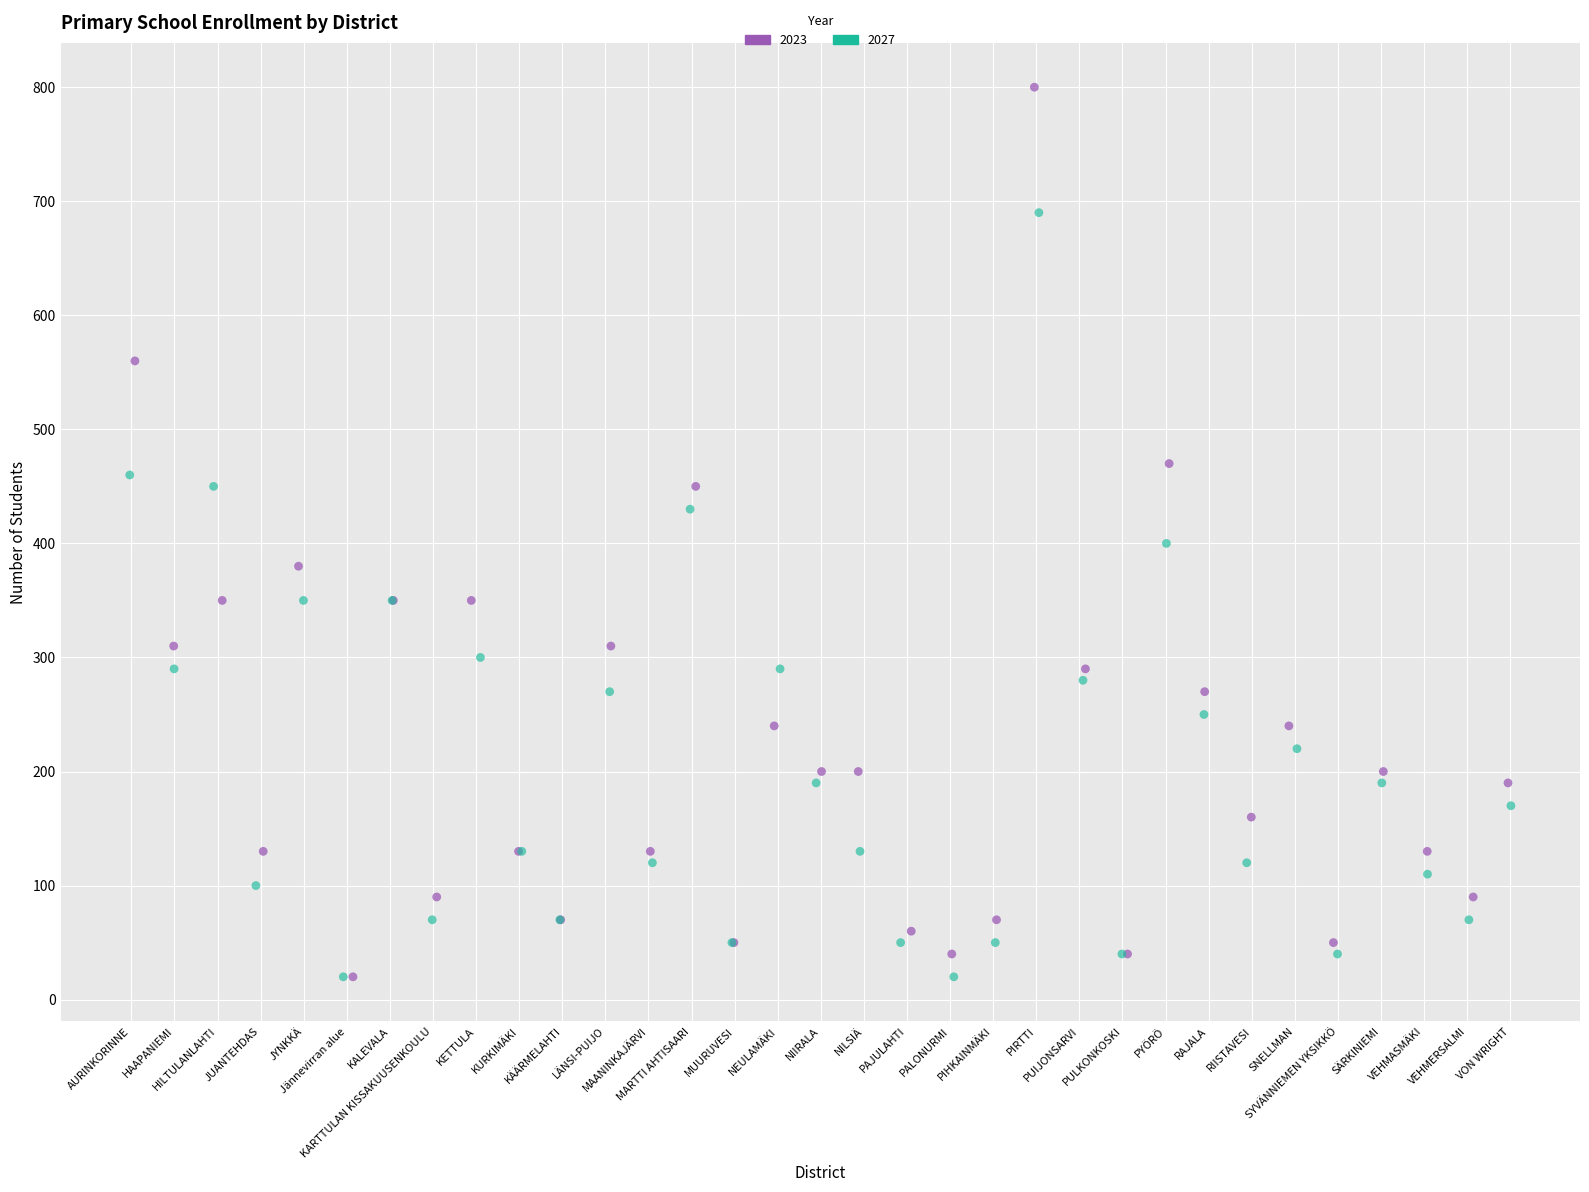

Which series has the largest Y range (max minus min)?

2023